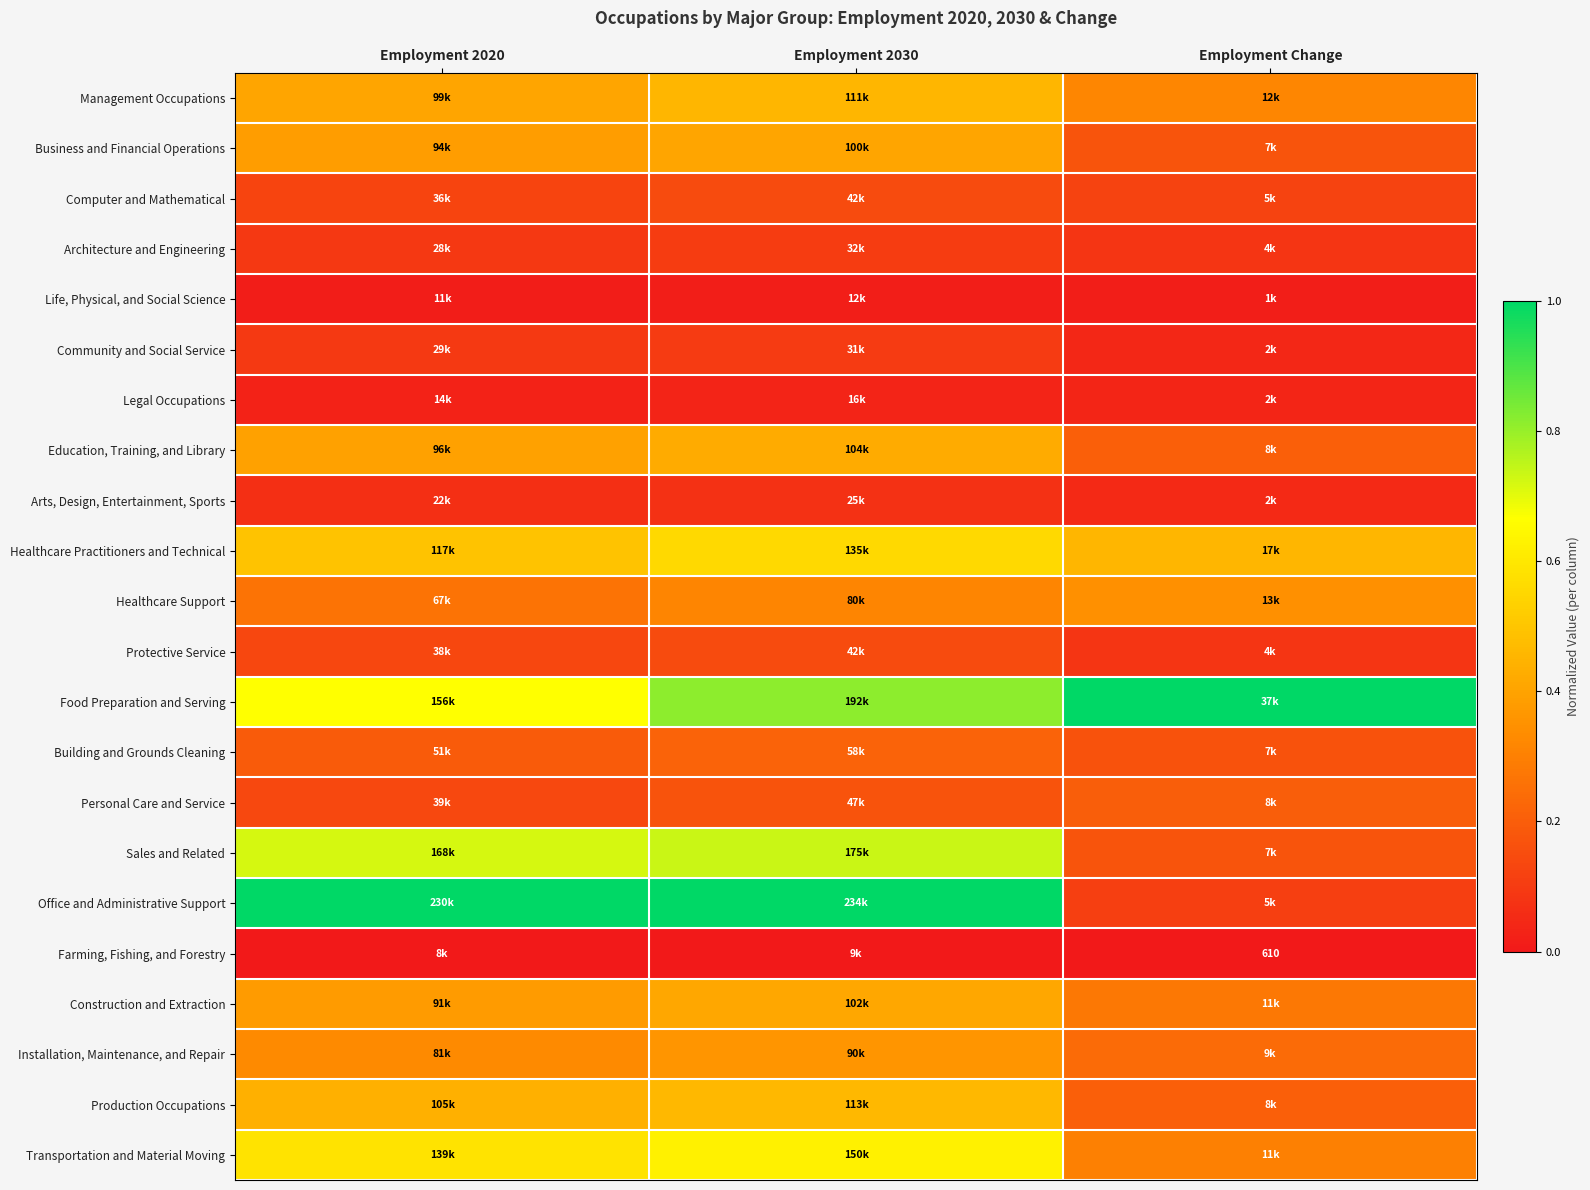

Is the value of Production Occupations at Employment 2030 greater than the value of Life, Physical, and Social Science at Employment 2030?

Yes